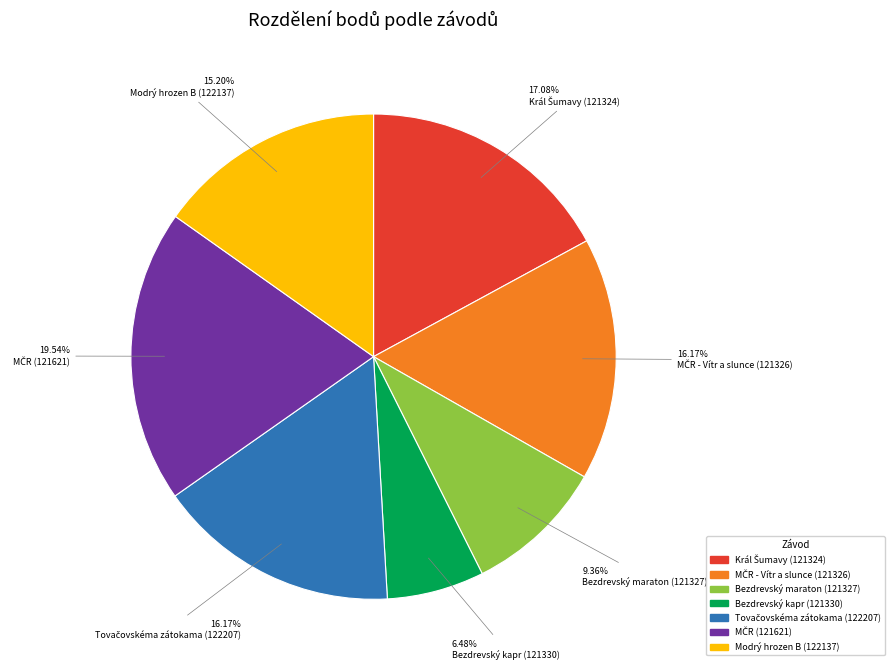

Is there any slice that represents more than half of the pie?

No